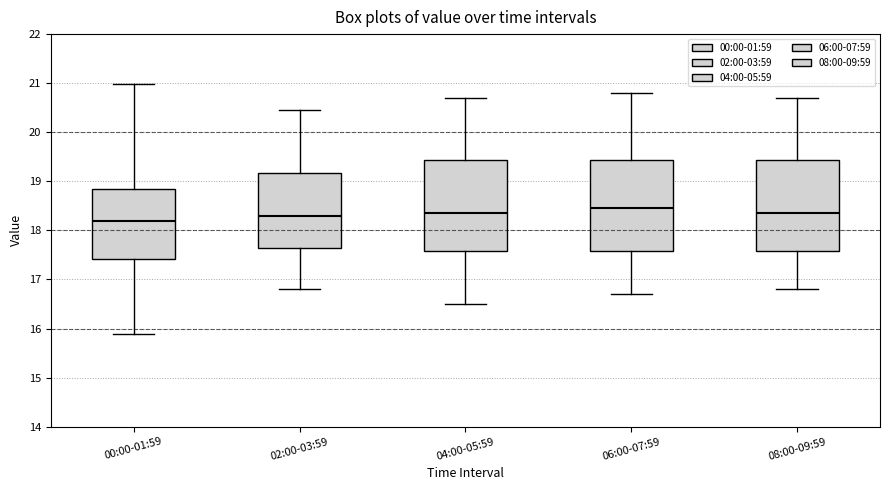

Reading left to right, transcribe this box plot: for each box, give where its median line is, the range the box spans, and where its two whiskers end, as read against the y-axis. The values are not printed on the chart, so give them approximately, as read against the axis.

00:00-01:59: median 18.2, box 17.4 to 18.8, whiskers 15.9 to 21.0
02:00-03:59: median 18.3, box 17.6 to 19.2, whiskers 16.8 to 20.5
04:00-05:59: median 18.4, box 17.6 to 19.4, whiskers 16.5 to 20.7
06:00-07:59: median 18.5, box 17.6 to 19.4, whiskers 16.7 to 20.8
08:00-09:59: median 18.4, box 17.6 to 19.4, whiskers 16.8 to 20.7